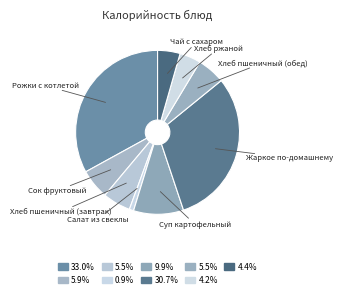

How many segments does this pie chart have?

9